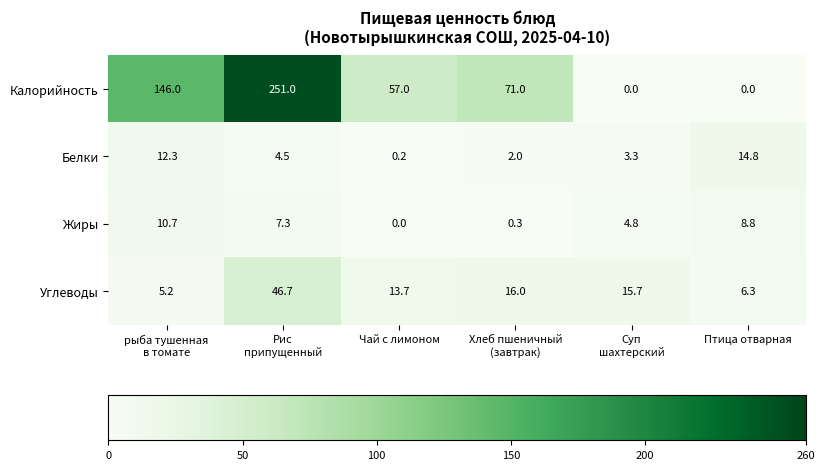

What is the greatest value displayed?

251.0